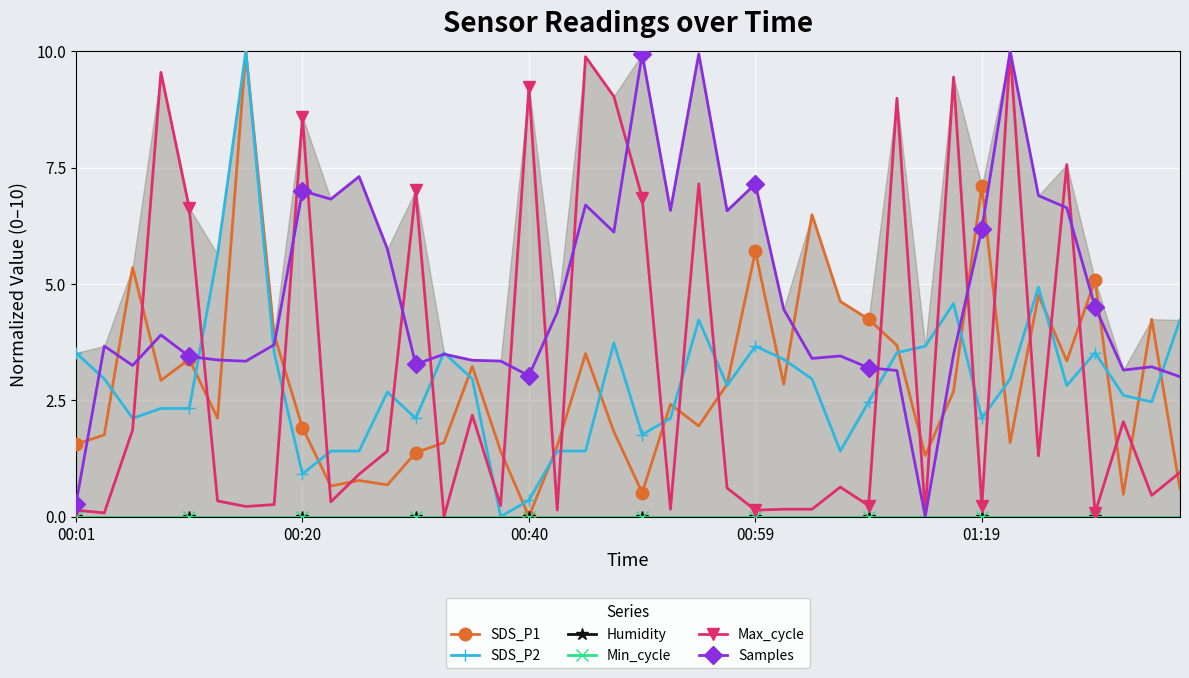

True or false: SDS_P2 has a value of 1.4 at 17.

True